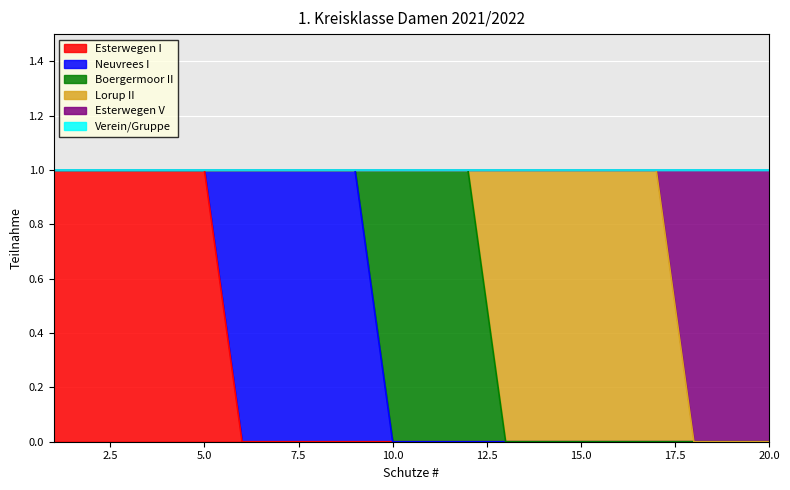

True or false: Esterwegen V and Boergermoor II cross at least once.

False